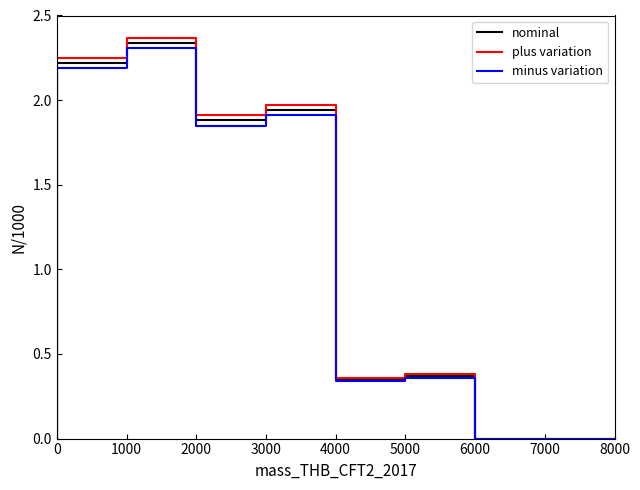

True or false: plus variation and minus variation cross at least once.

False